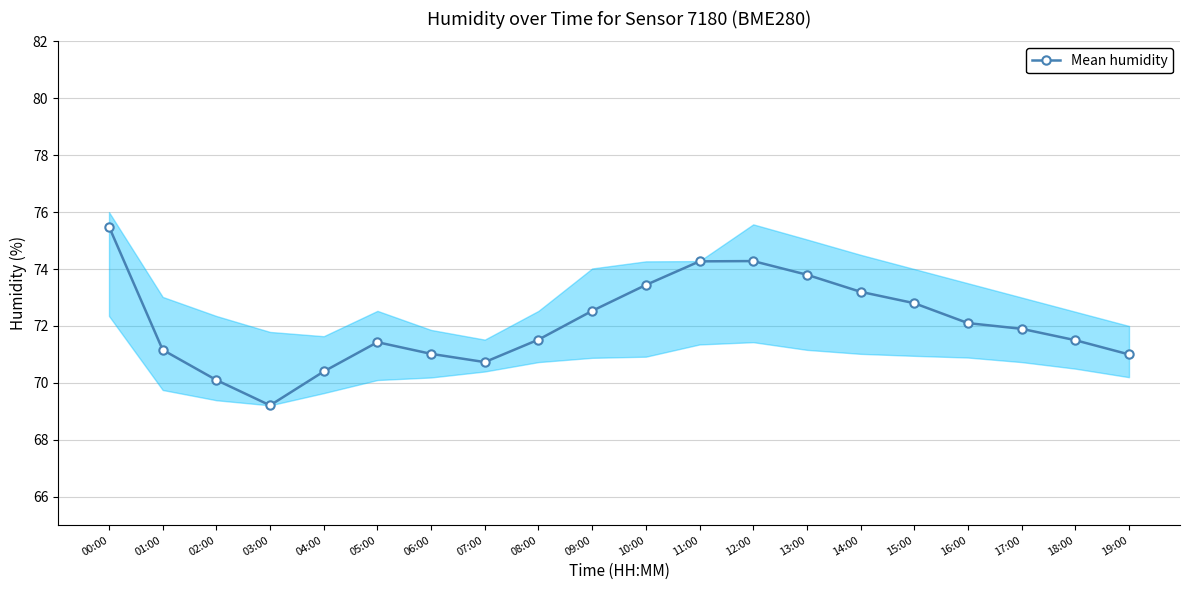

Reading right to left, what are all the values shown in this chart?

71.0	71.5	71.9	72.1	72.8	73.2	73.8	74.3	74.3	73.4	72.5	71.5	70.7	71.0	71.4	70.4	69.2	70.1	71.2	75.5